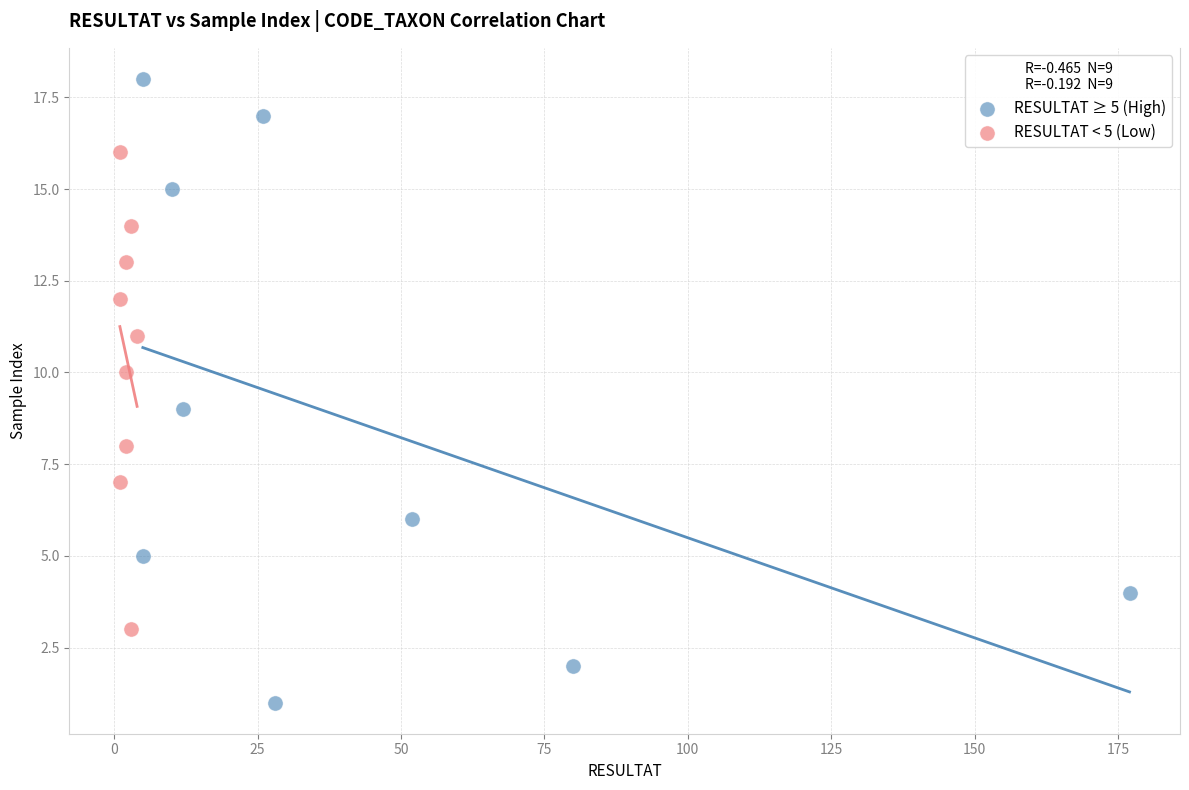

Which series reaches the maximum Y coordinate?

RESULTAT ≥ 5 (High)